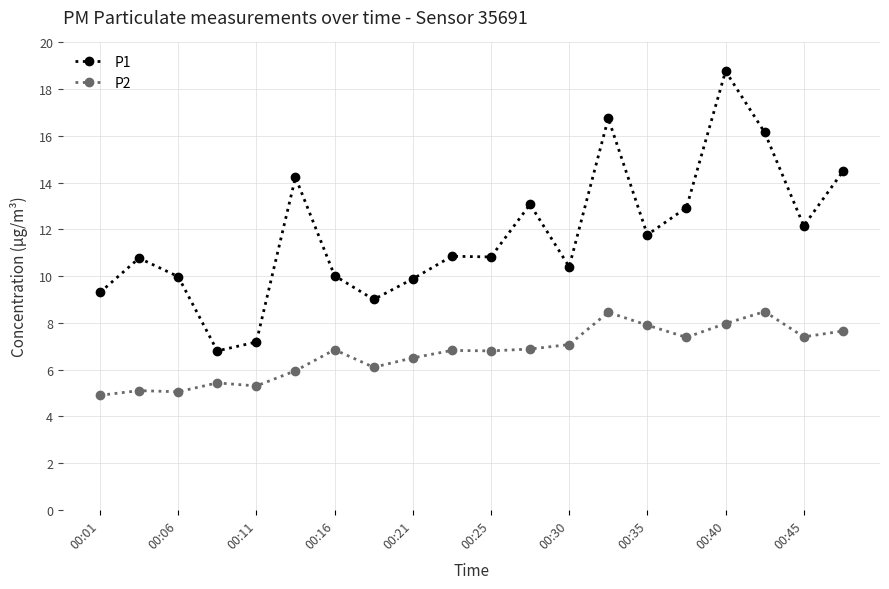

What is the difference between the second highest and second lowest values in the P2 series?

3.4